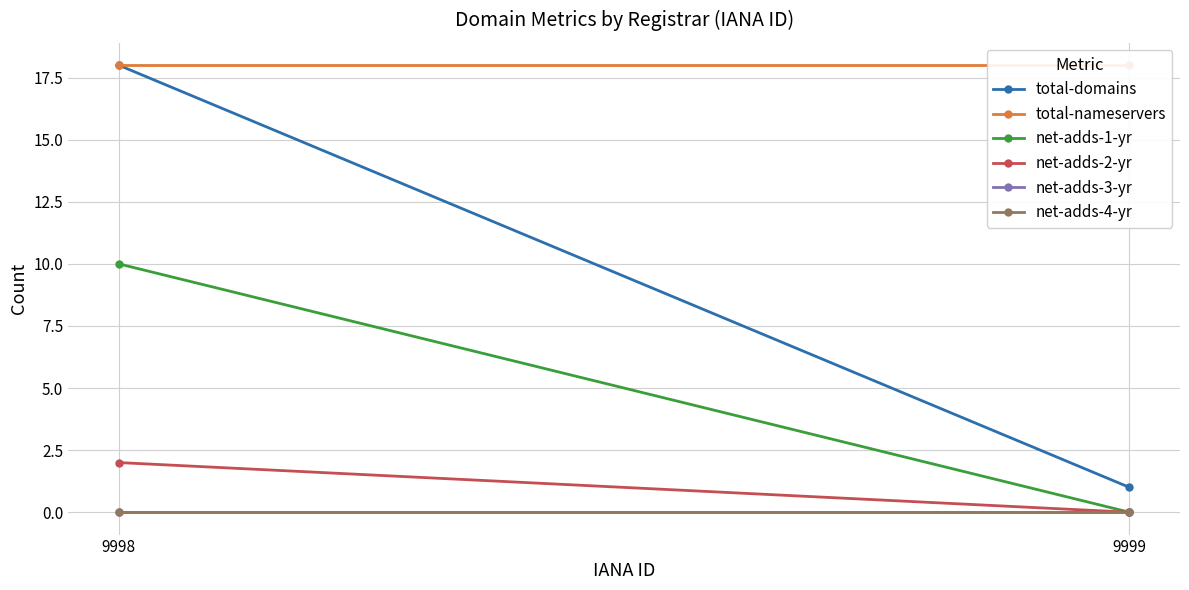

Which series has the largest total across all categories?

total-nameservers